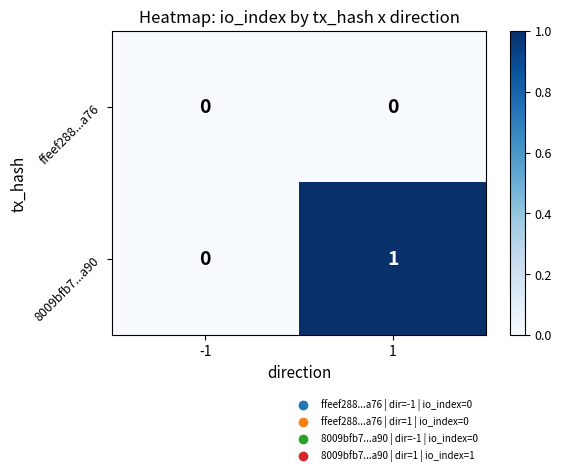

True or false: 8009bfb7...a90 has a value of 2 at 1.

False